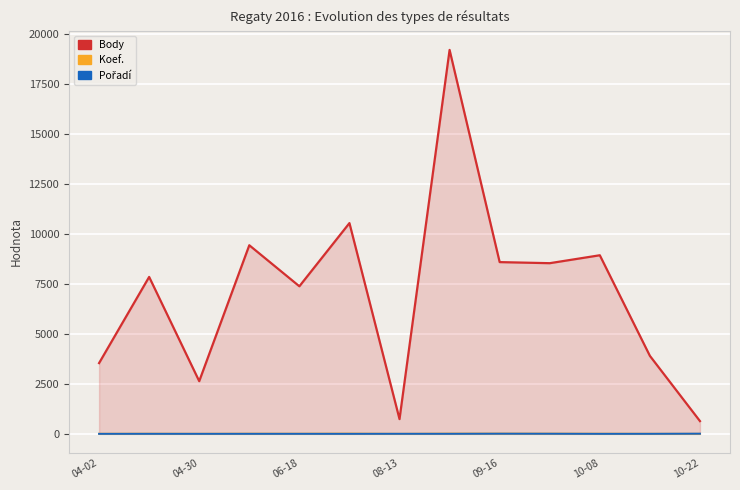

List the series in order of their peak value, highest first.

Body, Koef., Pořadí